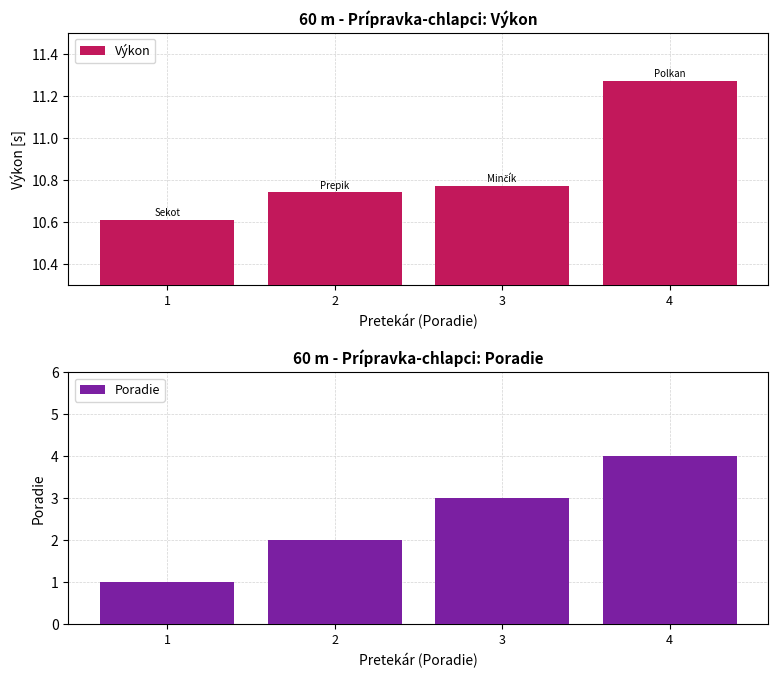

Count the number of categories in the chart.

4